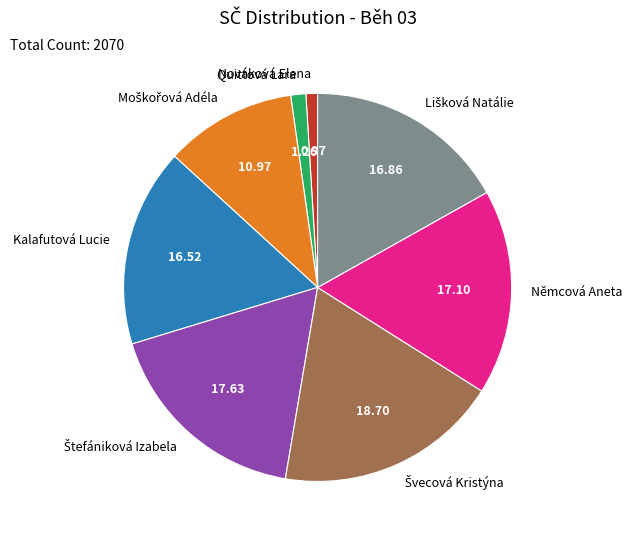

Do Kalafutová Lucie and Nováková Elena together represent more than half of the pie?

No